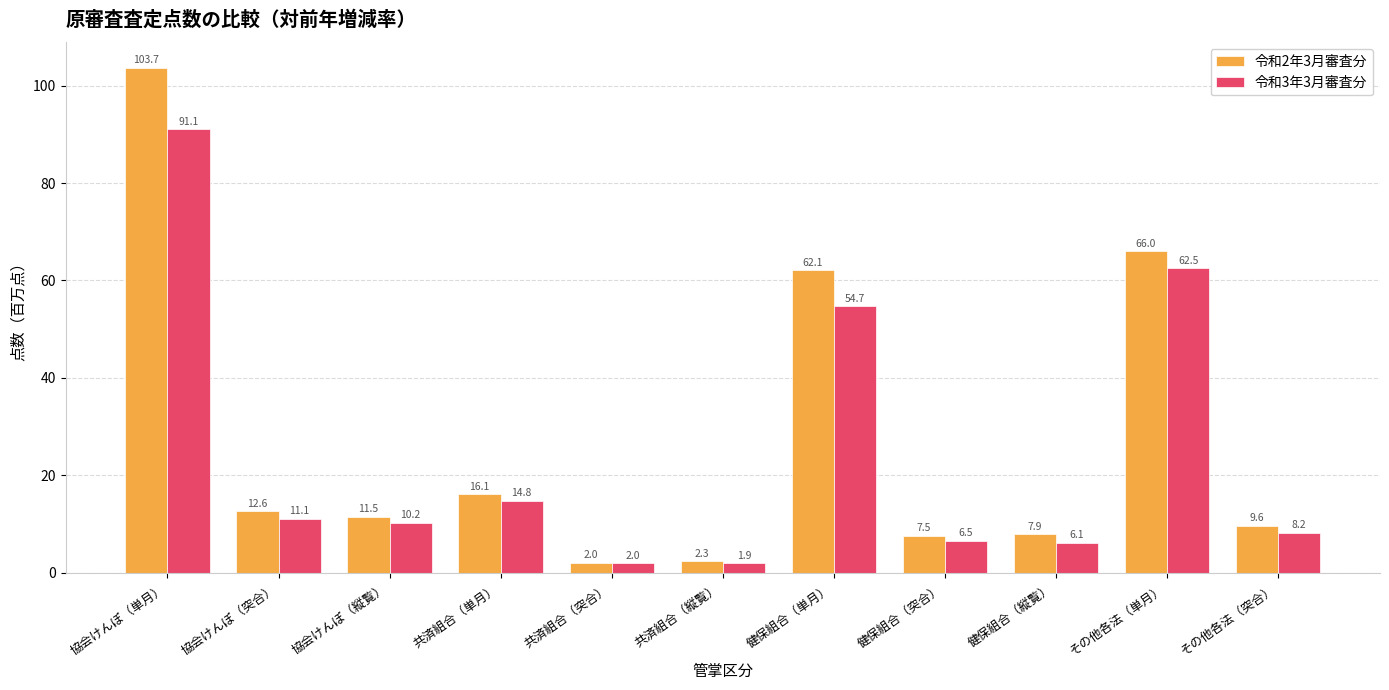

At 共済組合（縦覧）, list the series in order from largest to smallest.

令和2年3月審査分, 令和3年3月審査分